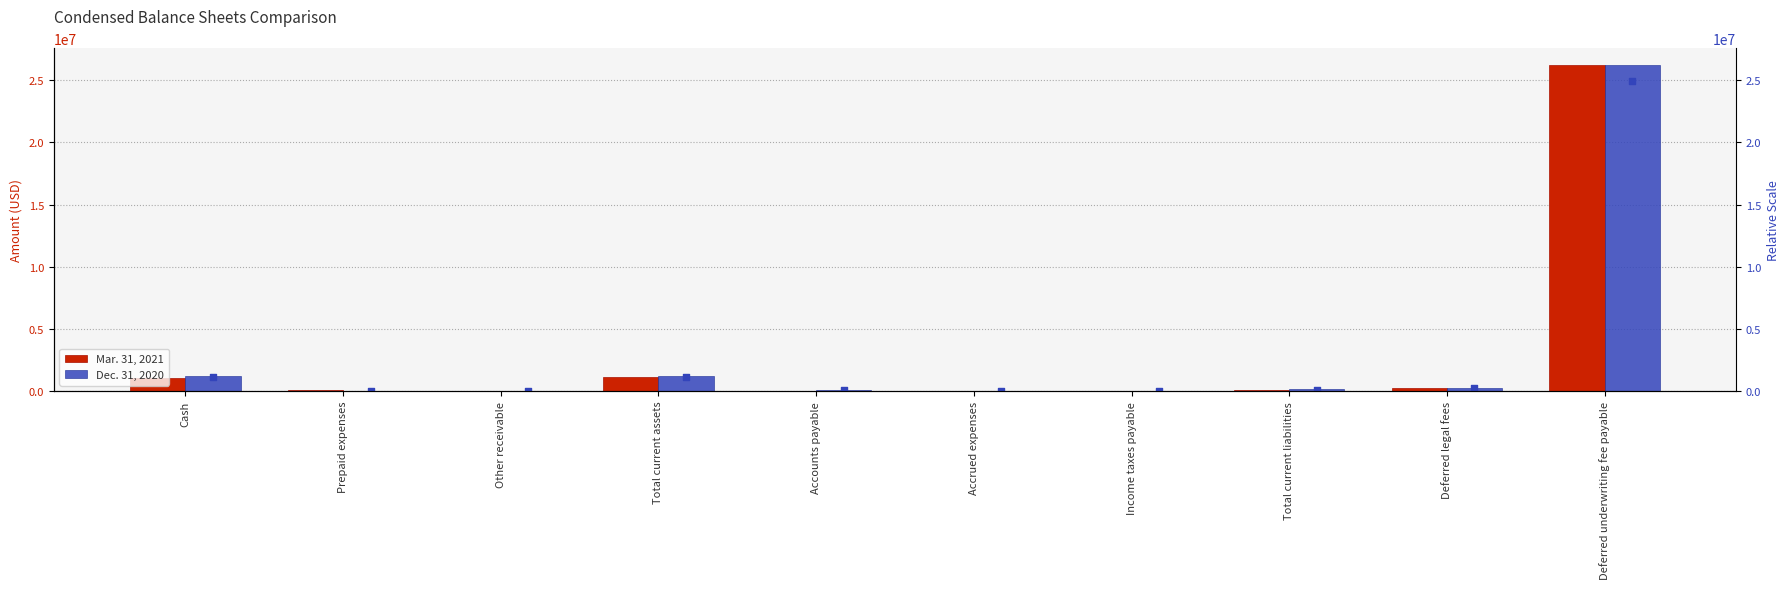

At how many categories does at least one series exceed 11524681?

1